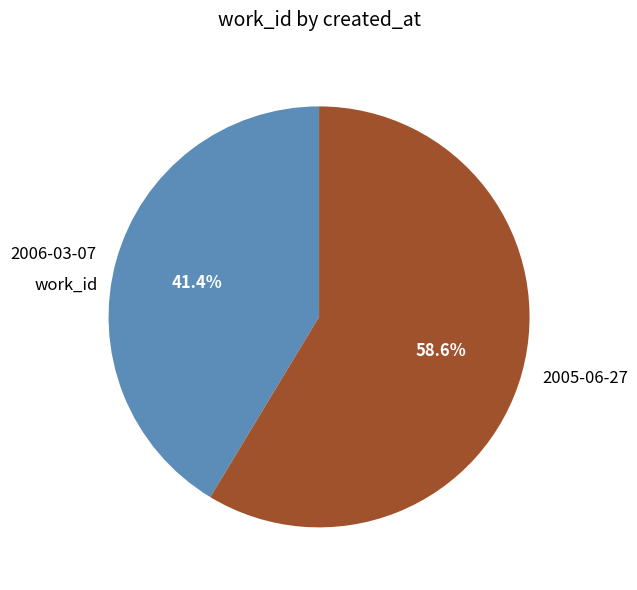

To the nearest percent, what percentage of the pie is 2006-03-07?

41%